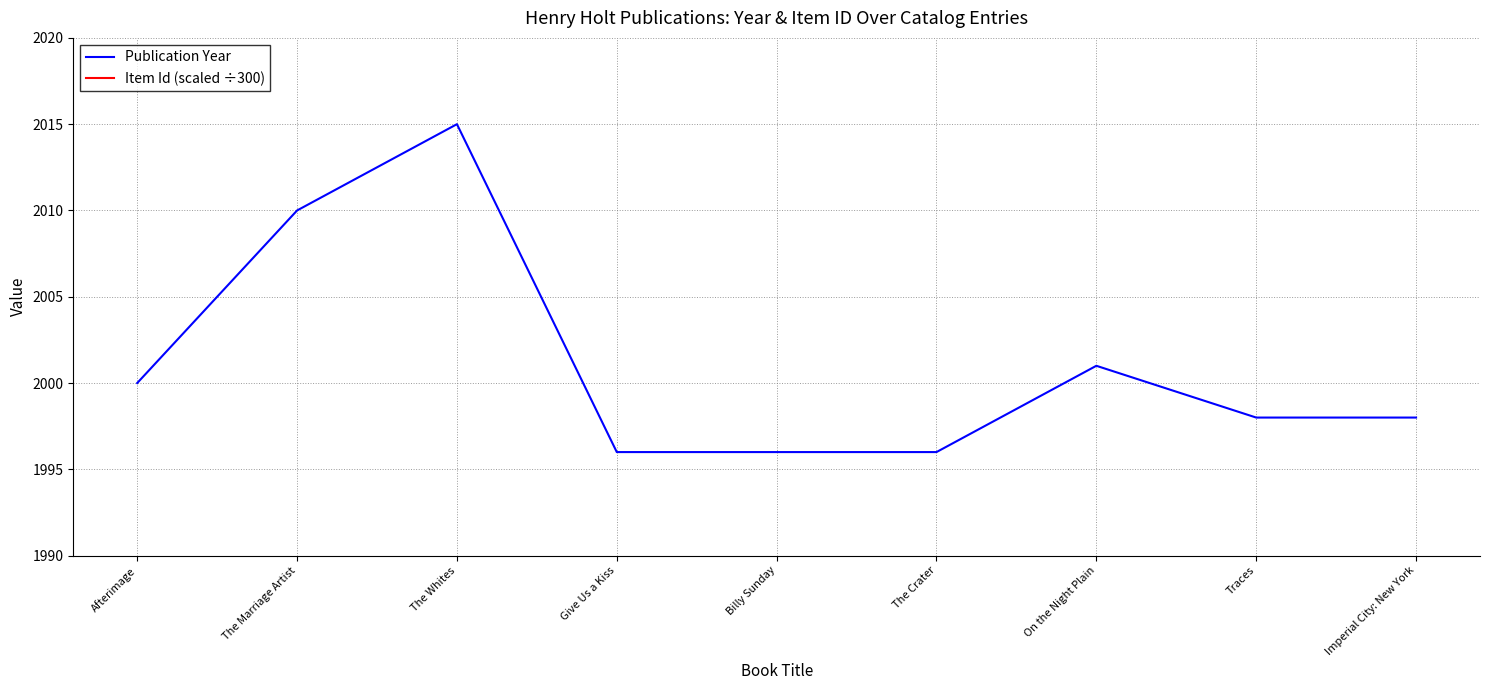

What is the total value across all series at The Marriage Artist?

2032.5